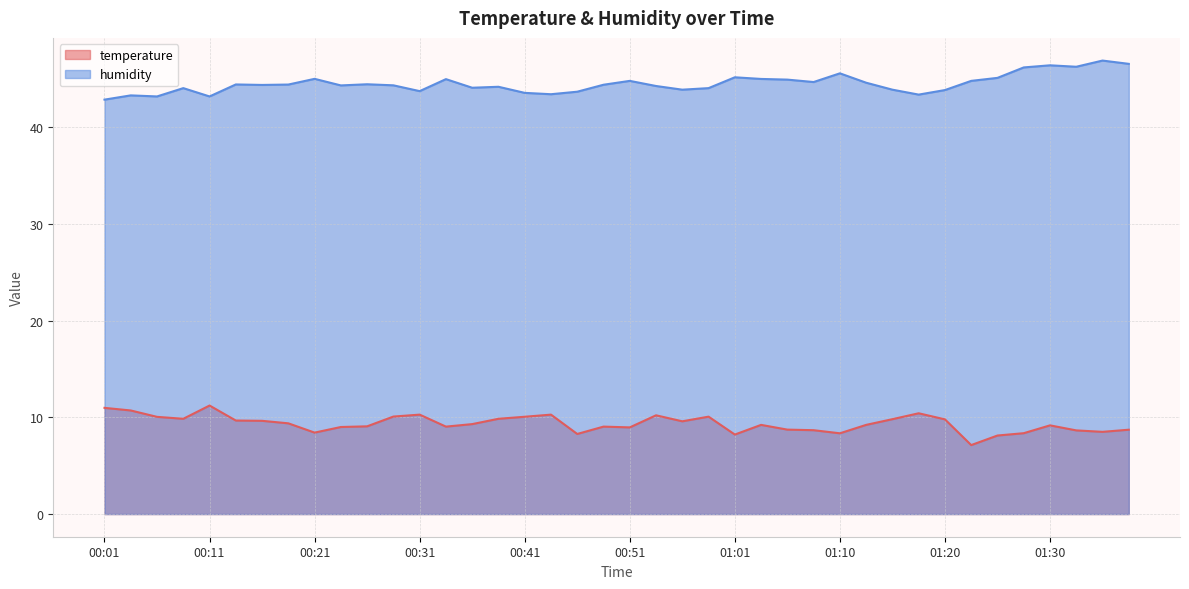

Is the value of humidity at 00:46 greater than the value of temperature at 00:04?

Yes